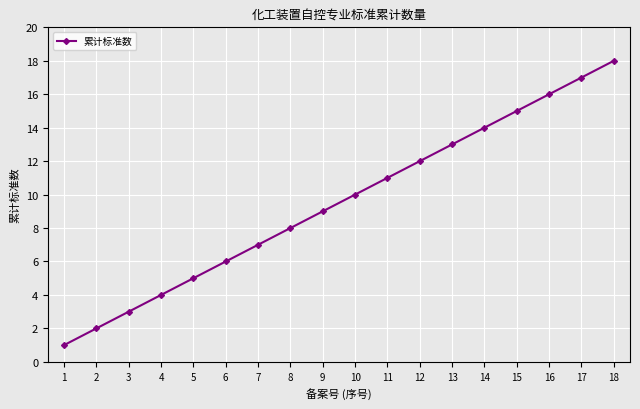

What is the value of the 8th point from the left?

8